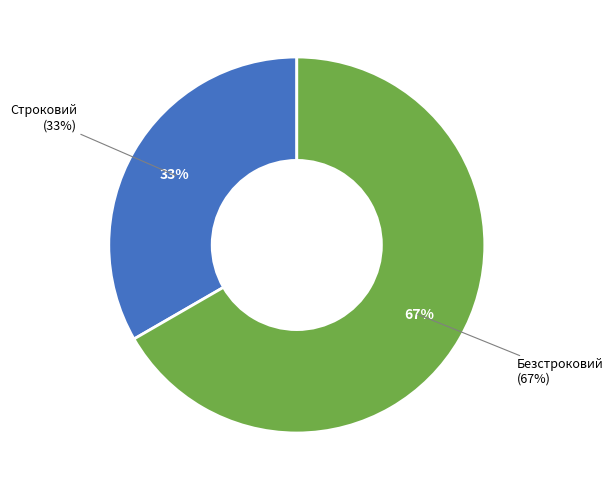

What percentage is the Строковий slice, to the nearest percent?

33%